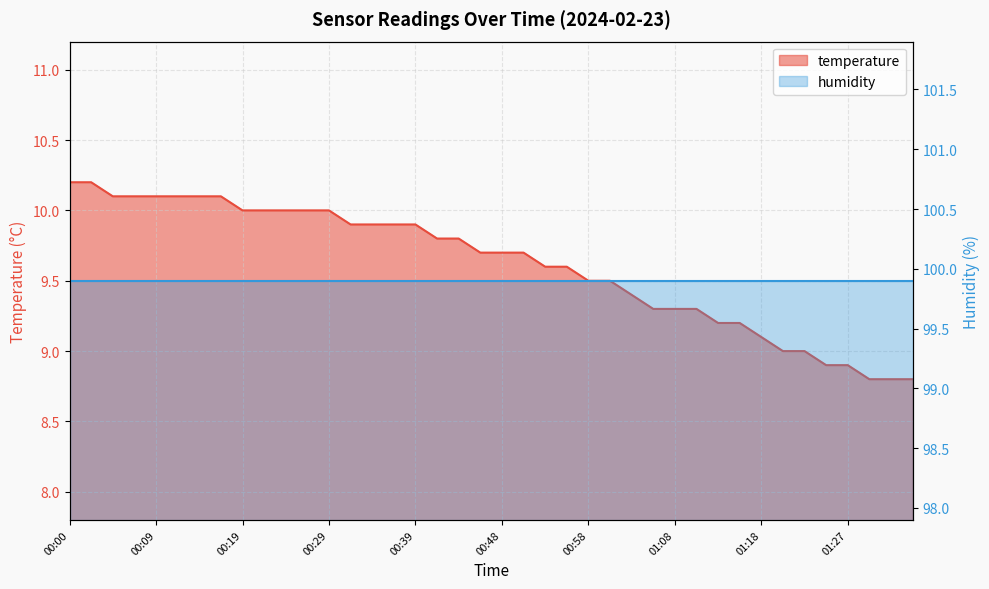

What is the change in value from 00:44 to 00:48?

-0.1